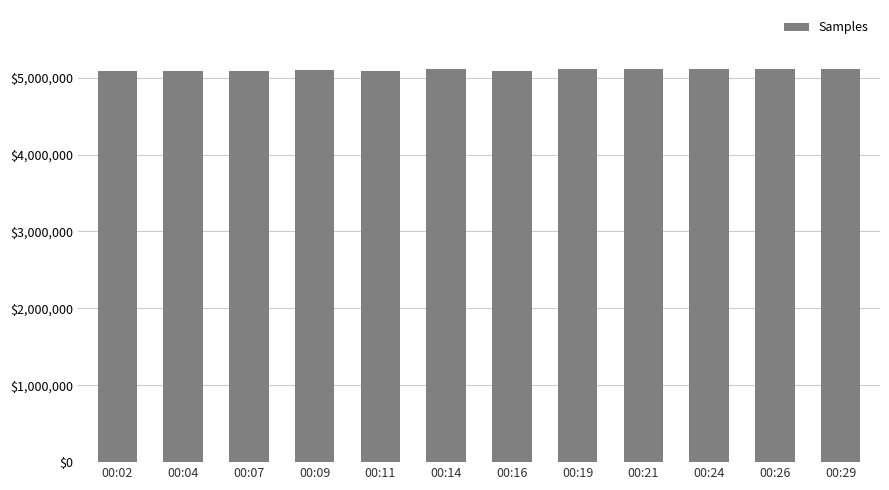

What is the ratio of the value at 00:16 to the value at 00:24?

1.0